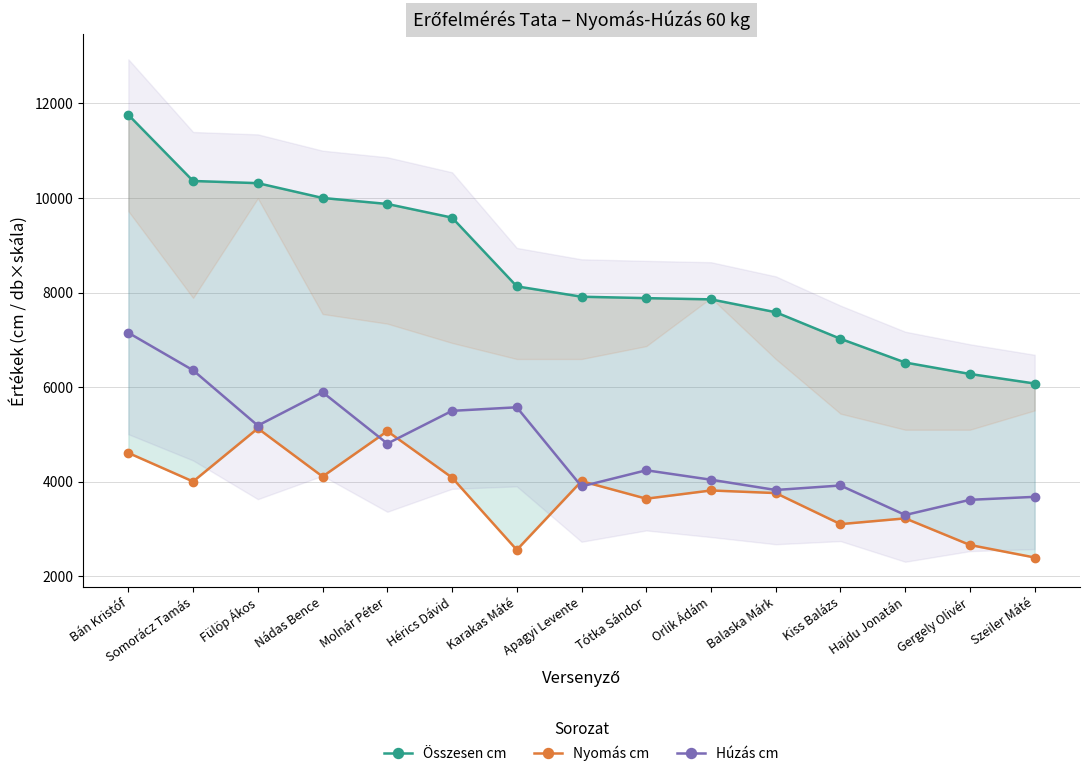

What is the approximate value of Összesen cm at Balaska Márk, to the nearest 100?

7600